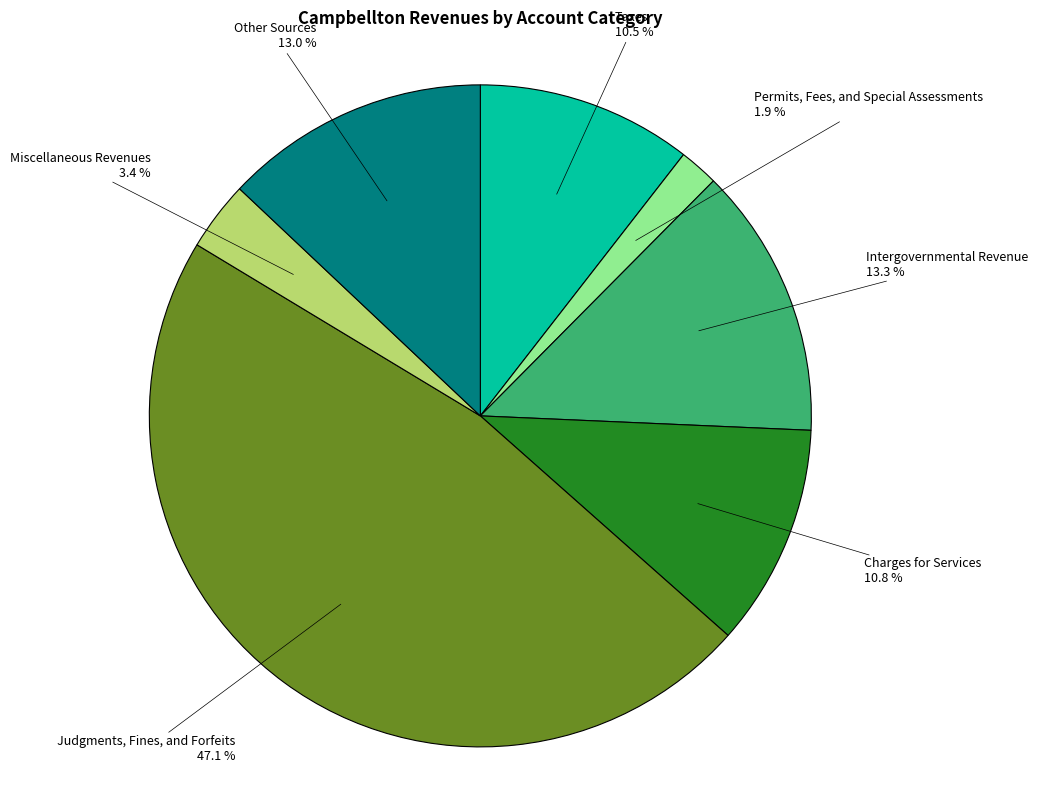

What portion of the pie excludes Charges for Services?

89.2%